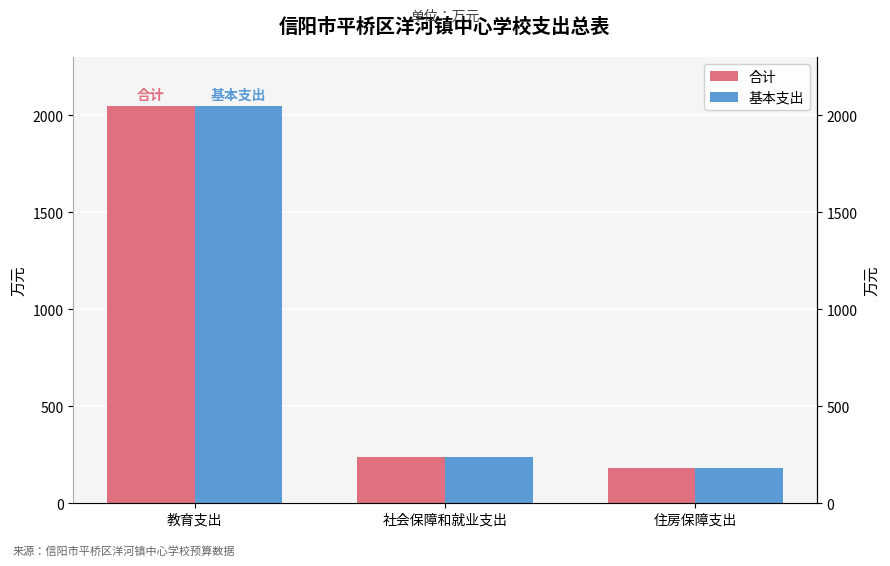

What is the value of the 合计 bar at the 1st from the left?

2045.7